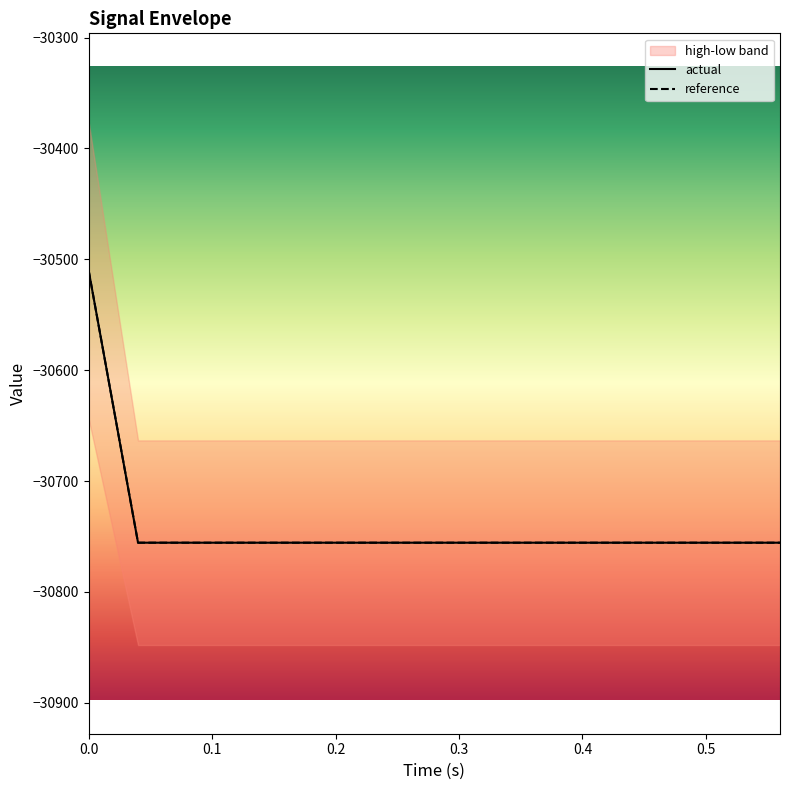

What is the difference between the maximum and minimum values in the actual series?

245.5